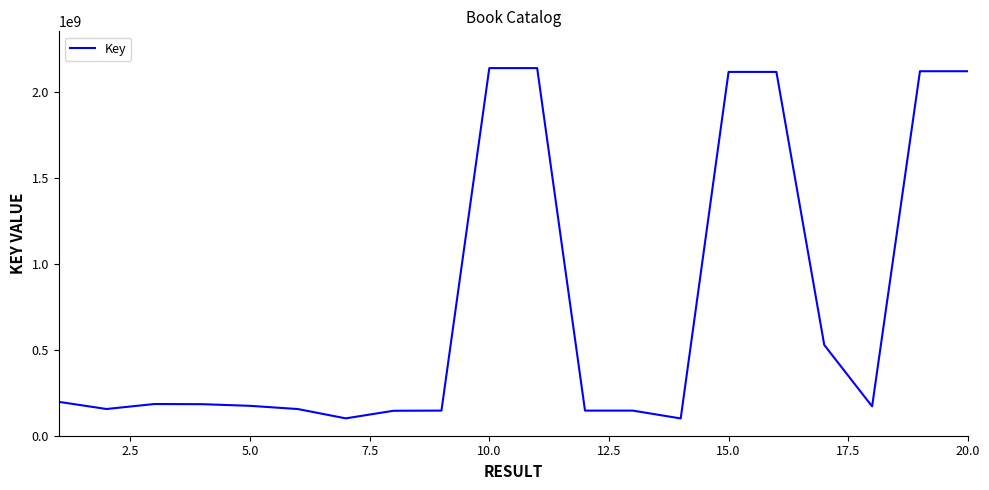

Count the number of categories in the chart.

20